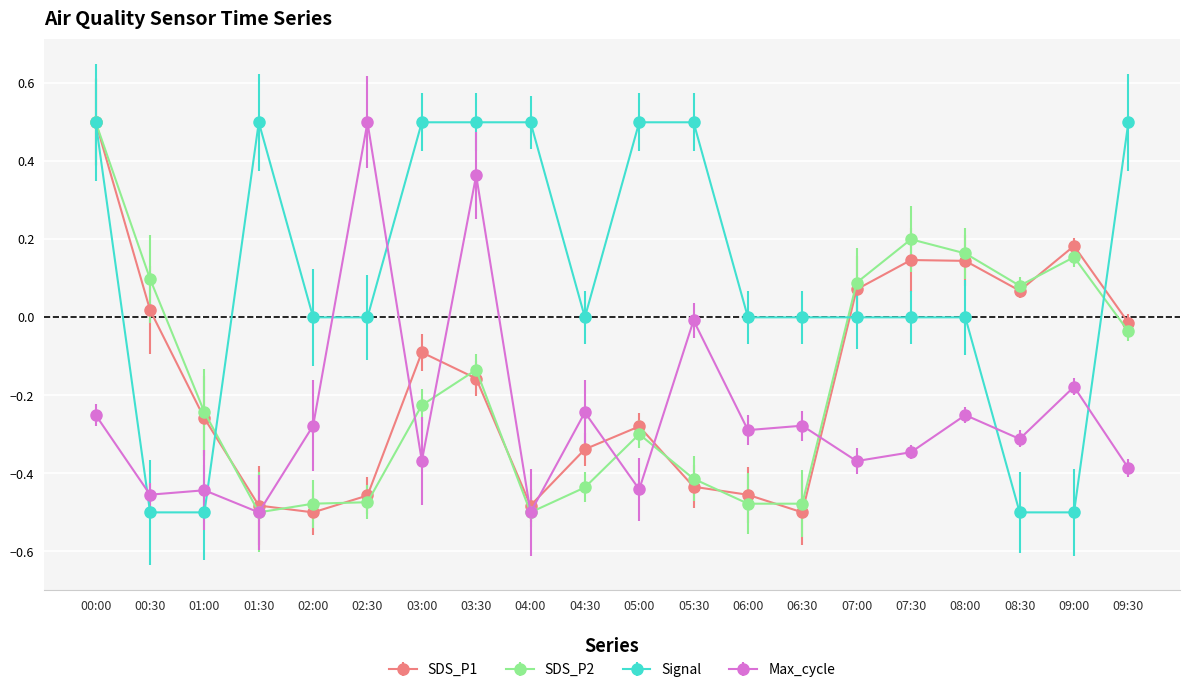

Is this an area chart (filled region under the line)?

No